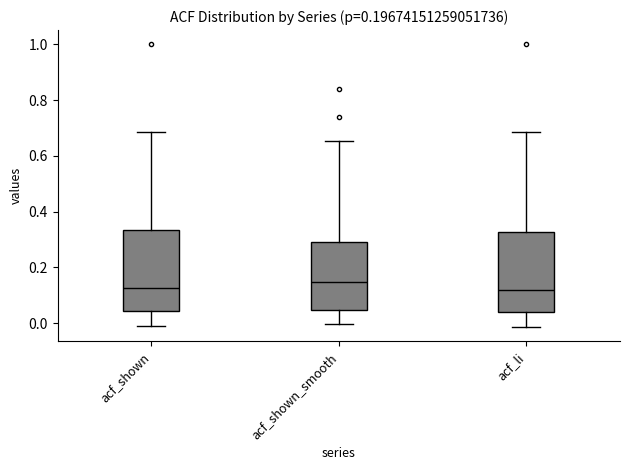

Reading left to right, read every box against the y-axis: the position of its median line, the range the box covers, and the ends of its whiskers. The values are not printed on the chart, so give them approximately, as read against the axis.

acf_shown: median 0.12, box 0.04 to 0.34, whiskers -0.02 to 0.68
acf_shown_smooth: median 0.14, box 0.04 to 0.30, whiskers 0.00 to 0.66
acf_li: median 0.12, box 0.04 to 0.32, whiskers -0.02 to 0.68